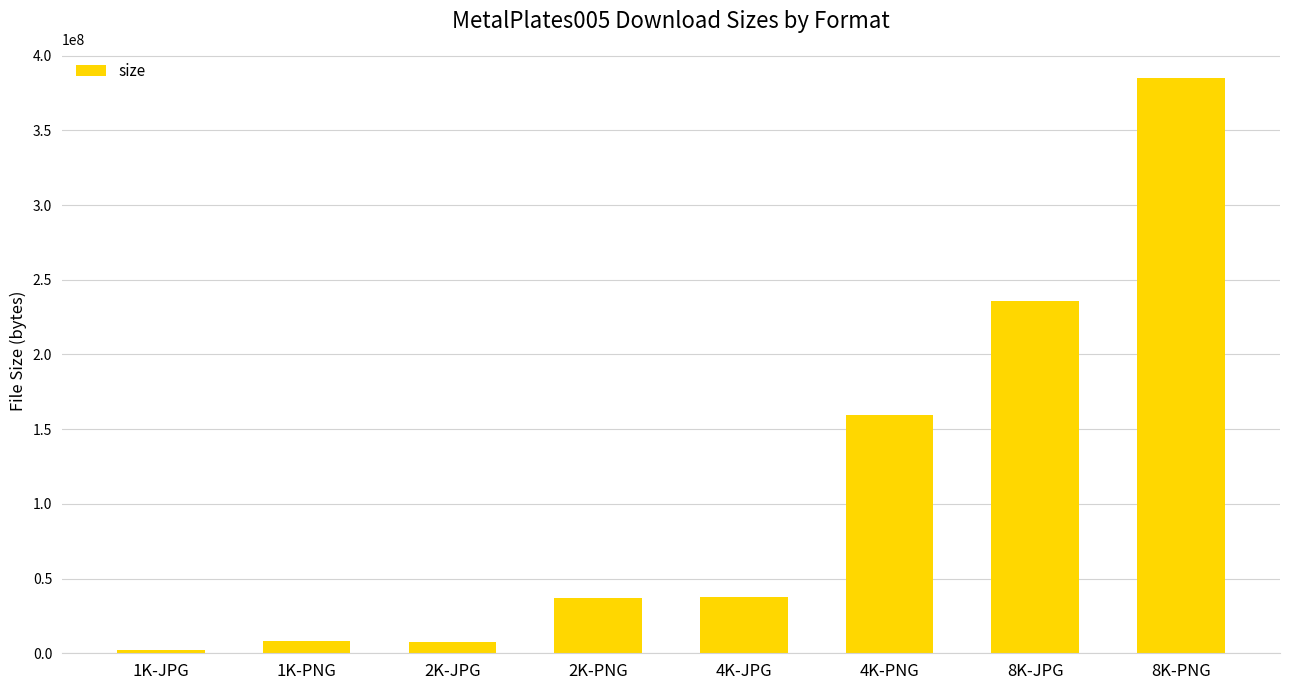

What is the label of the 1st bar from the left?

1K-JPG